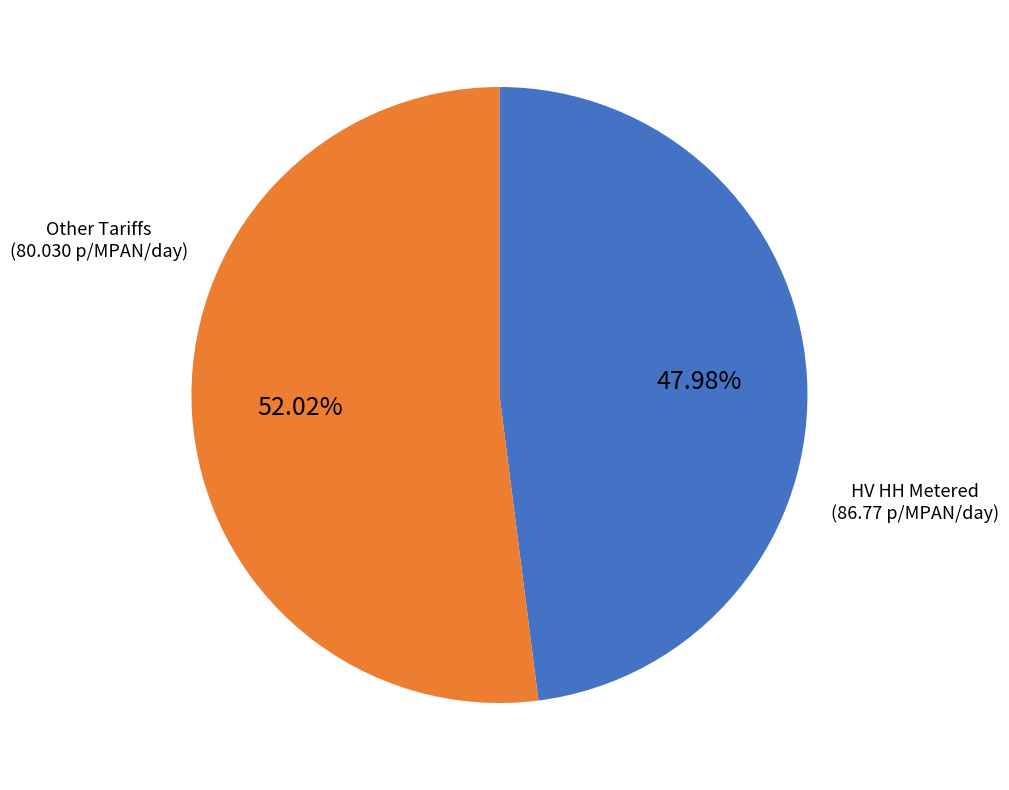

Is there any slice that represents more than half of the pie?

Yes